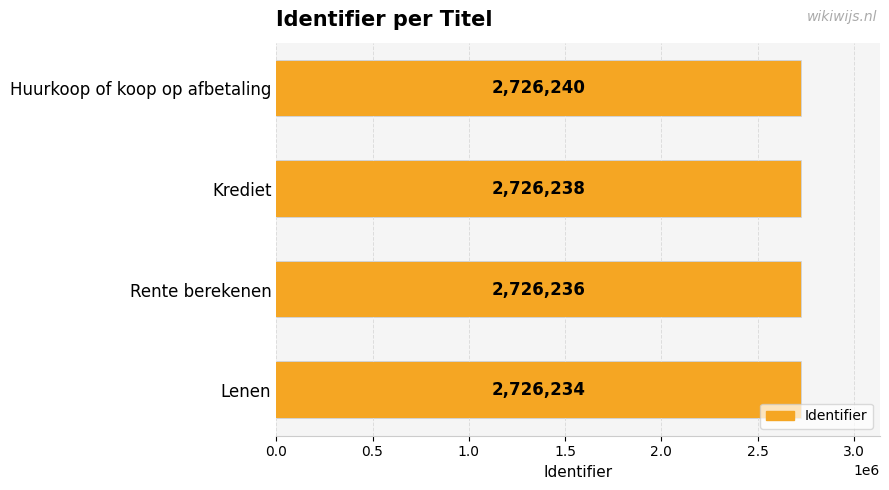

Approximately how many times larger is the value at Huurkoop of koop op afbetaling compared to Lenen?

1.0